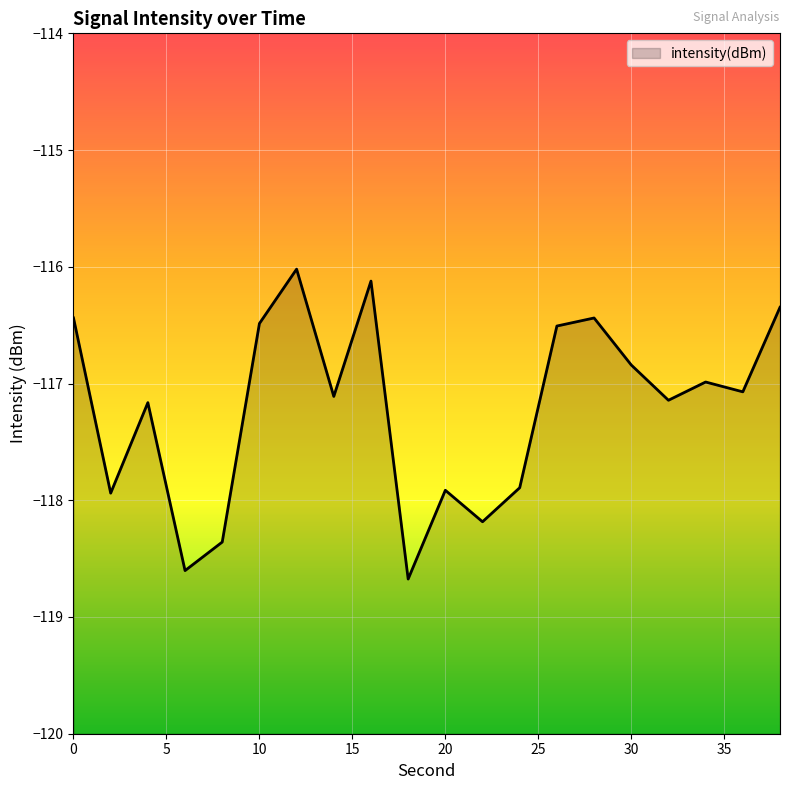

How many lines are shown in the chart?

1